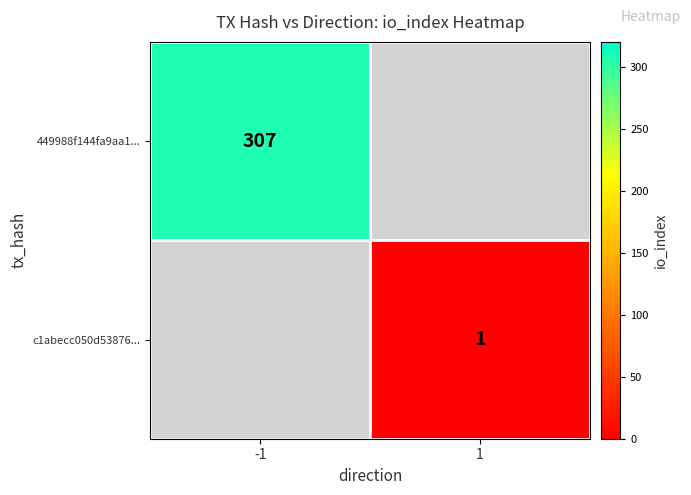

Is it true that 449988f144fa9aa1... equals 307 at -1?

True